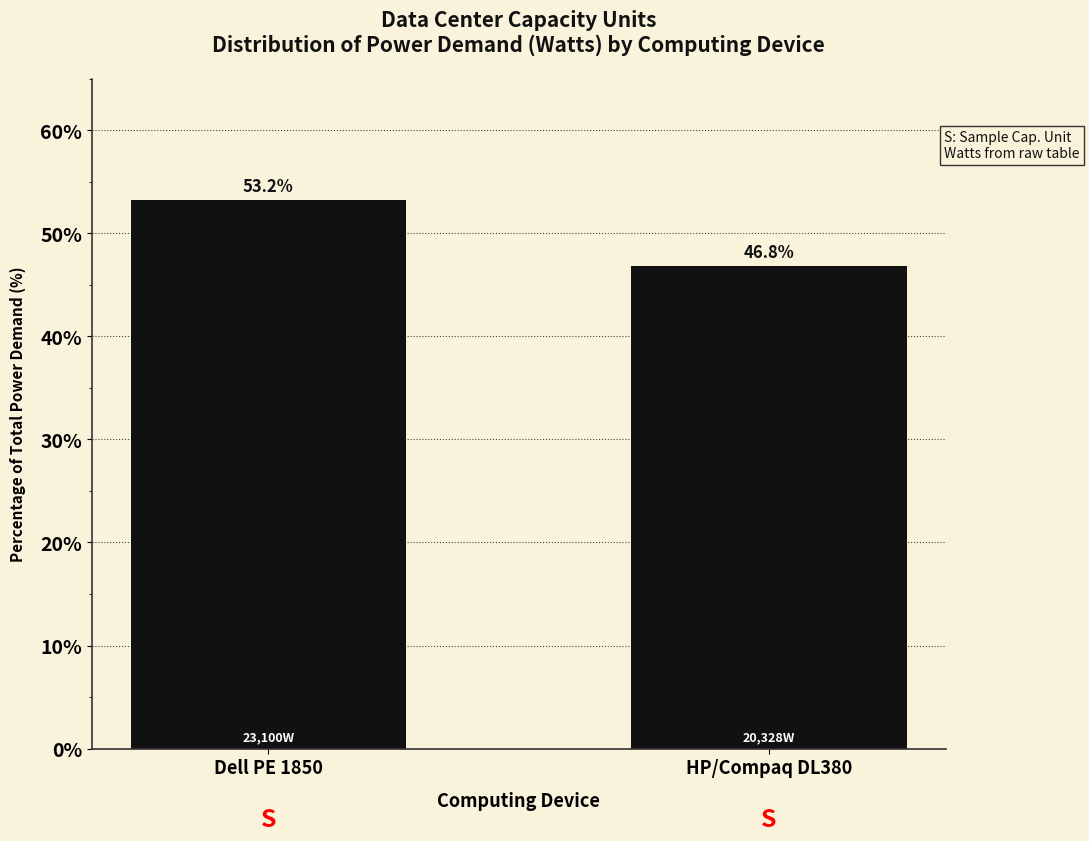

Reading left to right, transcribe all the data shown in this chart.

53.2	46.8